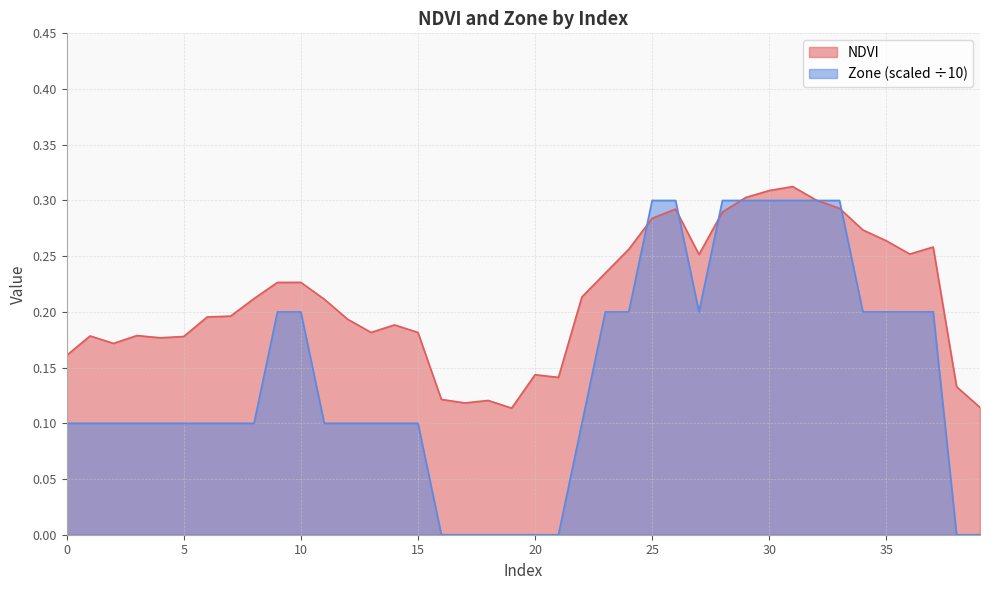

What is the value of the NDVI point at the 19th from the left?

0.1